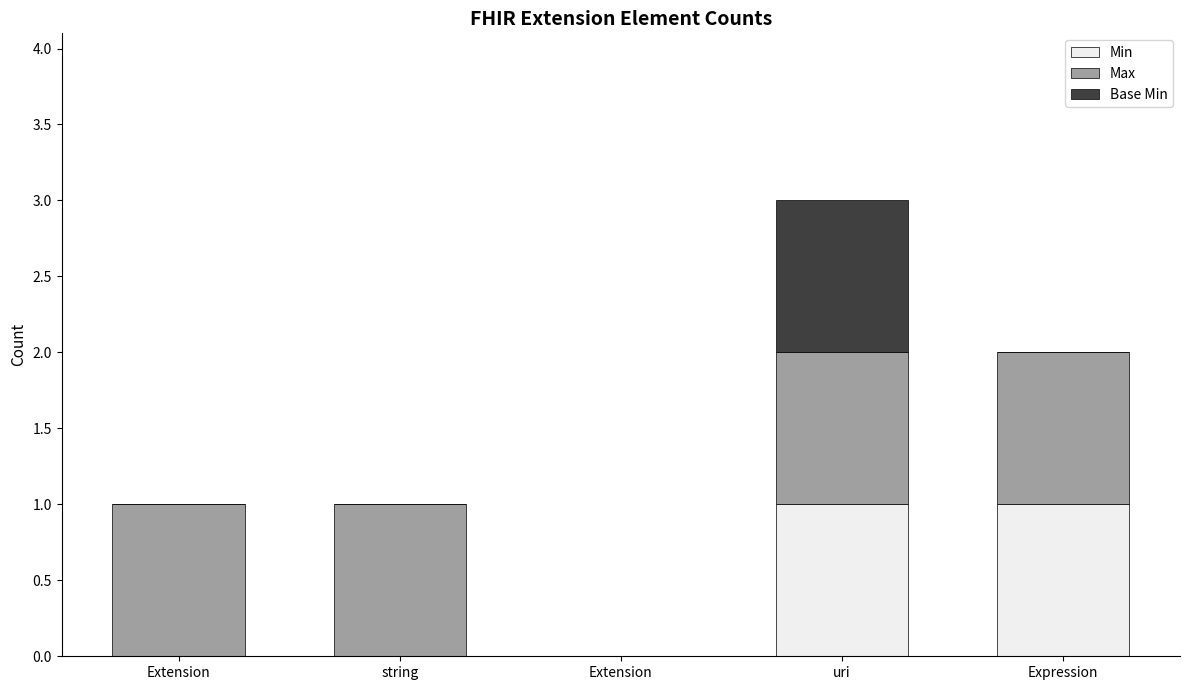

At how many categories does at least one series exceed 0?

4